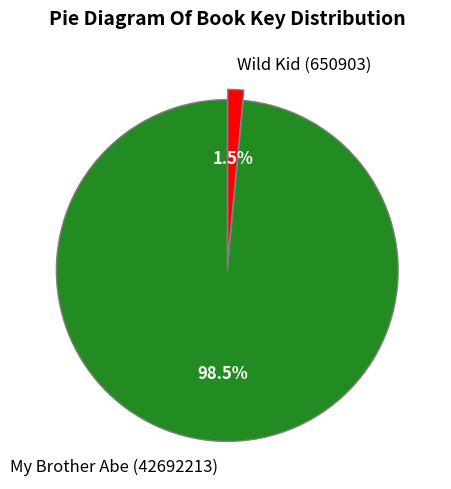

What percentage is NOT represented by My Brother Abe (42692213)?

1.5%